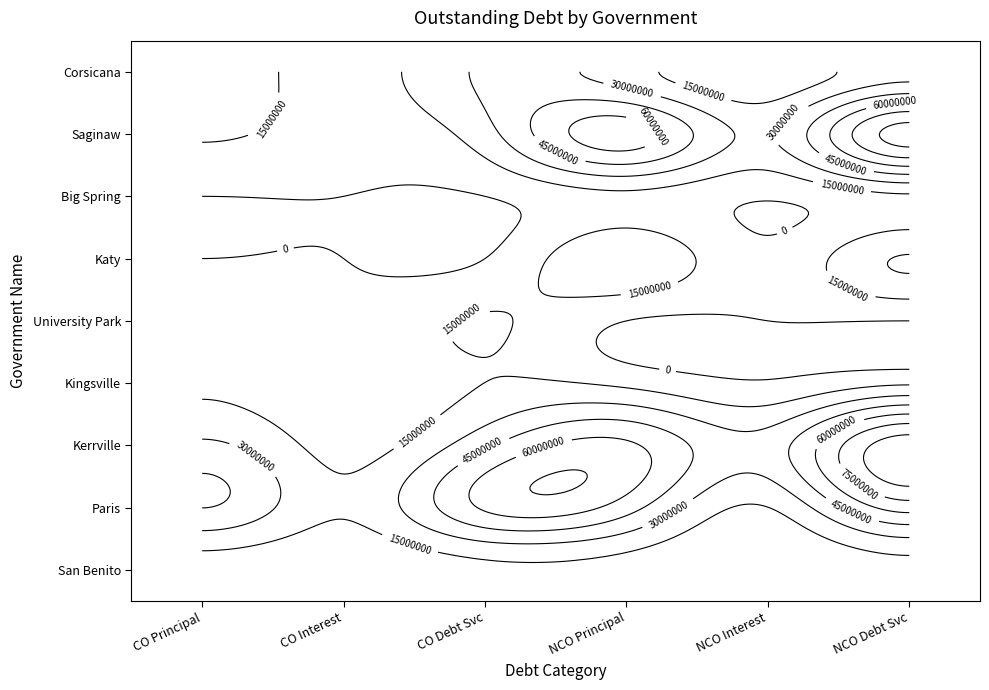

Which category has the highest value across all series?

NCO Debt Svc